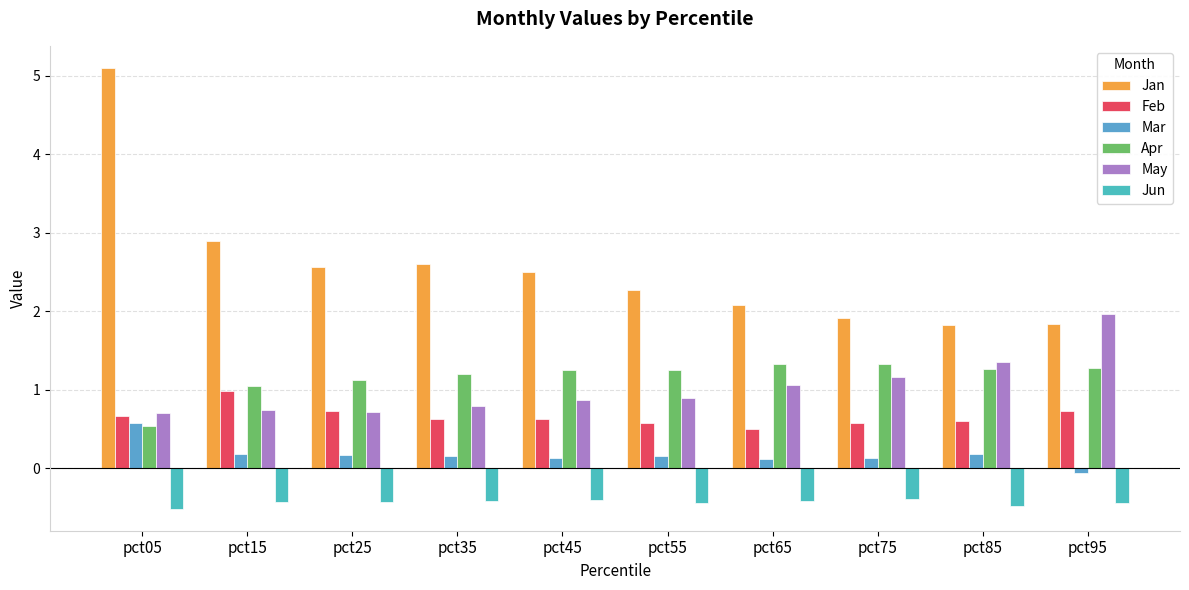

Which label corresponds to the largest value in the chart?

pct05